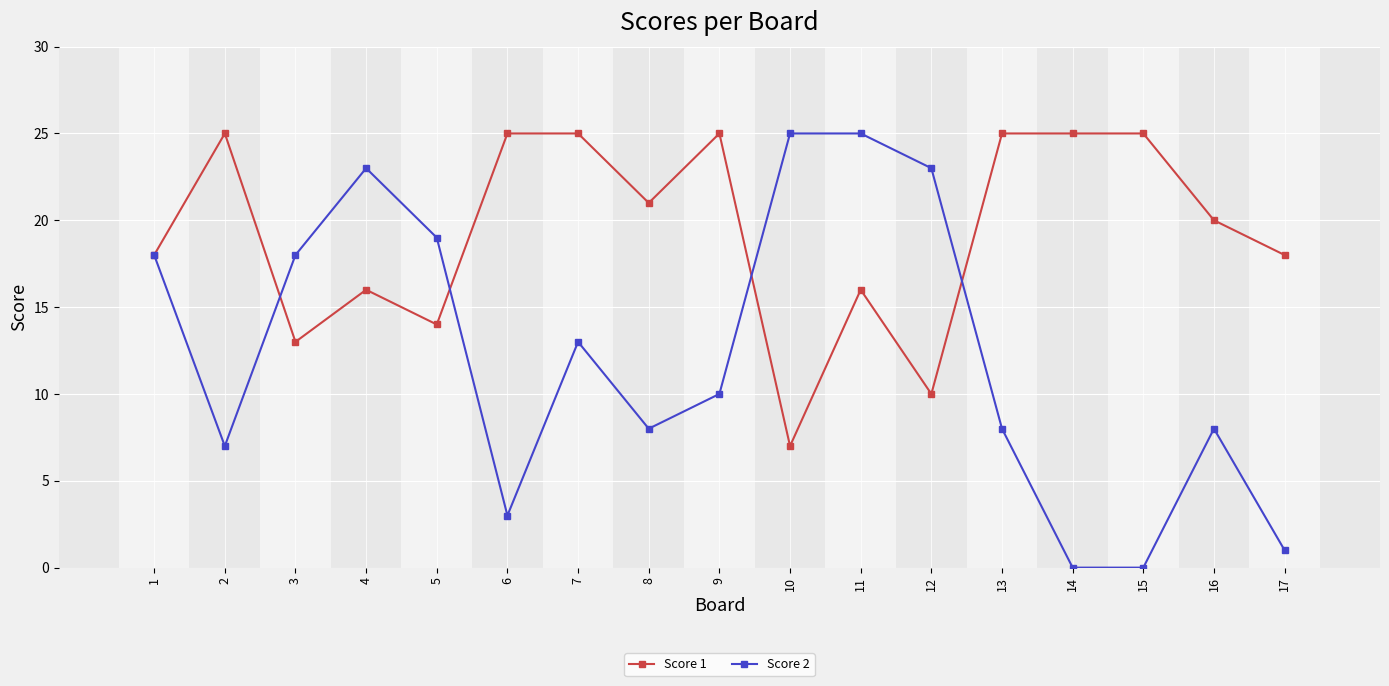

At which category does Score 1 reach its first local peak?

2